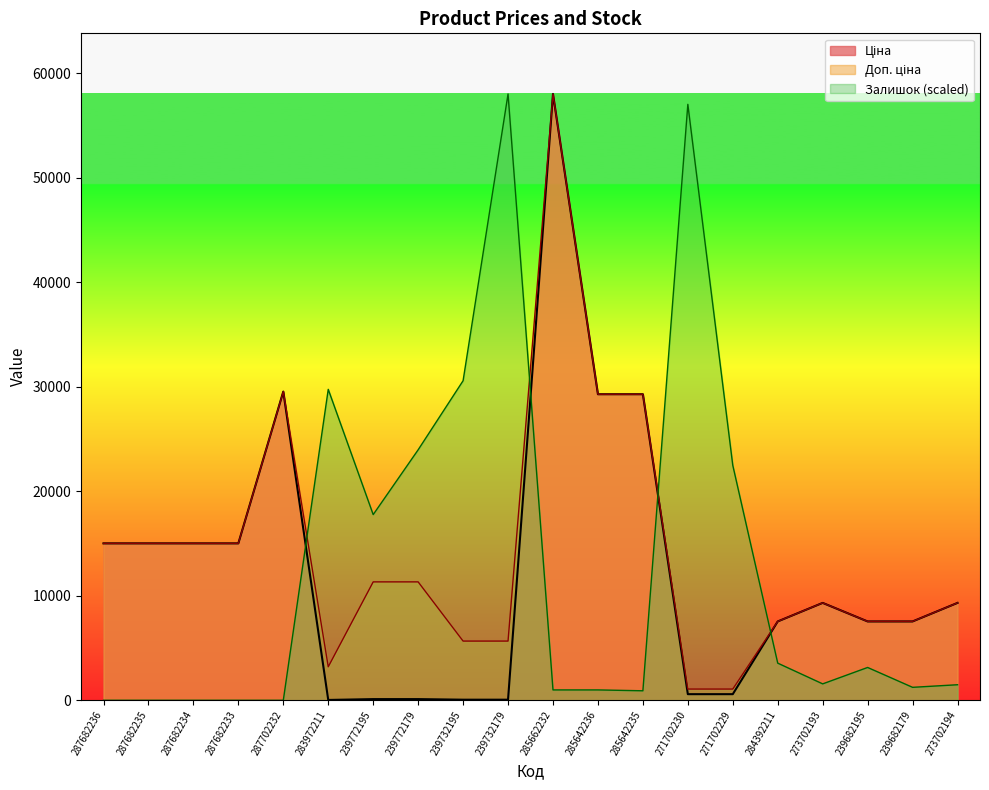

Which series changed the most between 287682233 and 284392211?

Ціна